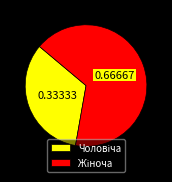

Is there a majority slice in this chart?

Yes